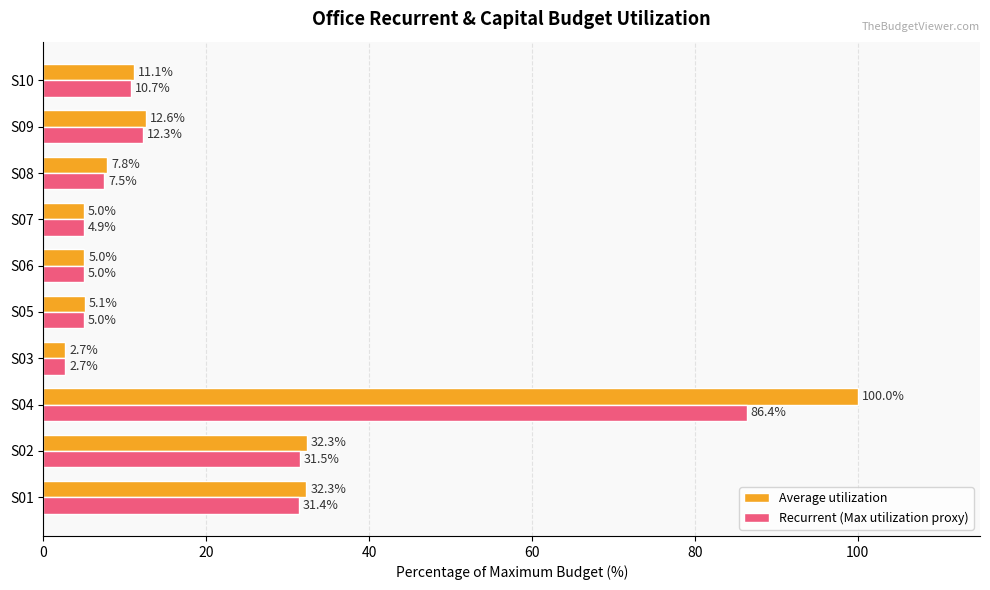

What is the difference between the highest and lowest values at S08?

0.3